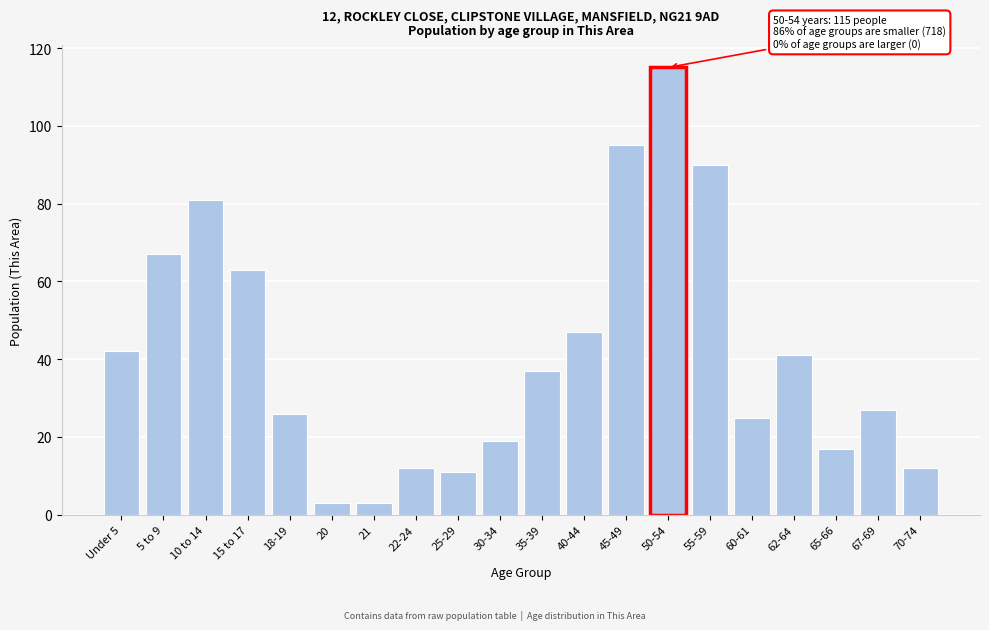

Reading left to right, extract all data points from this chart.

42	67	81	63	26	3	3	12	11	19	37	47	95	115	90	25	41	17	27	12